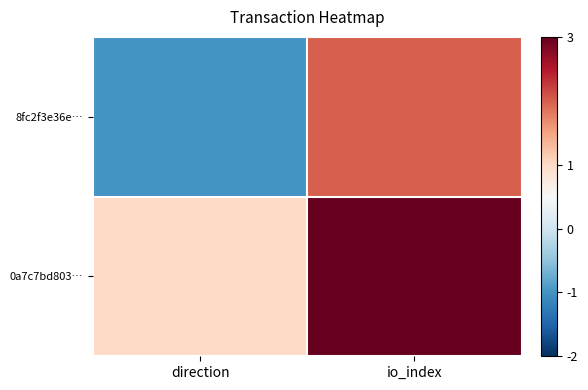

What is the difference between the highest and lowest values at io_index?

1